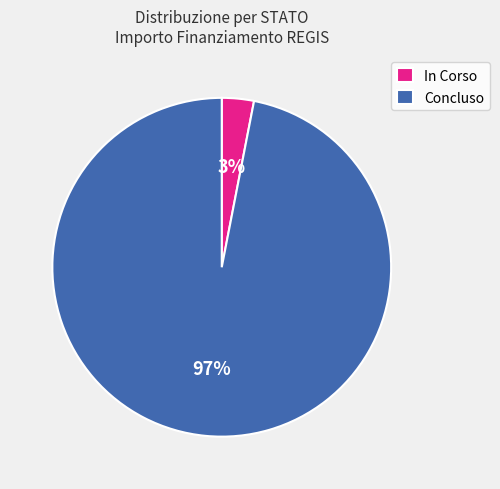

Which has a higher value, In Corso or Concluso?

Concluso